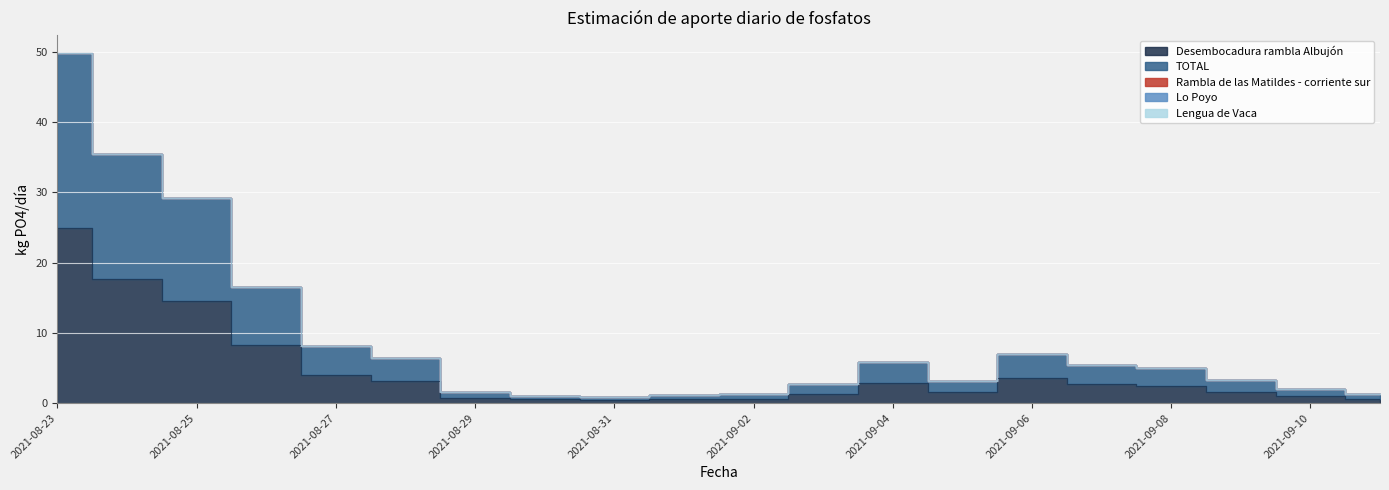

What is the spread (max minus min) of values at 2021-08-30?

0.5